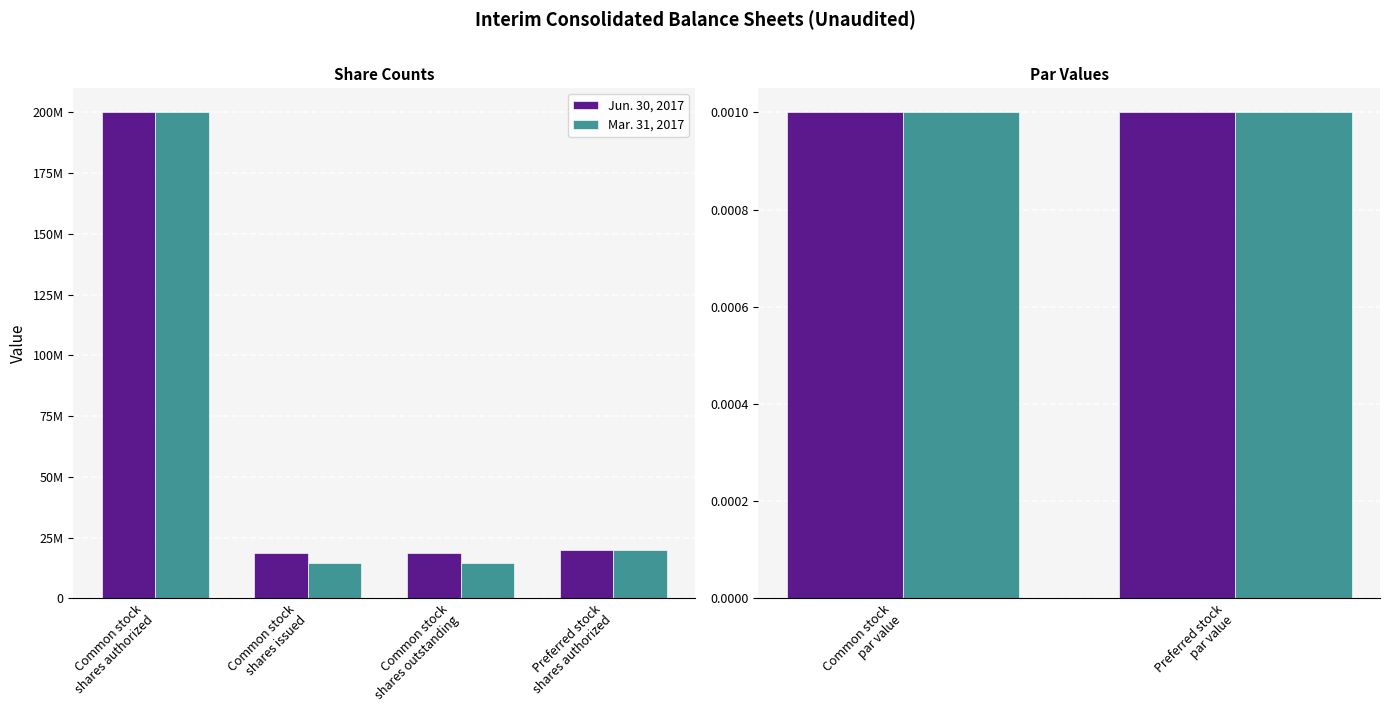

What is the total value across all series at Common stock
shares issued?

33267150.0